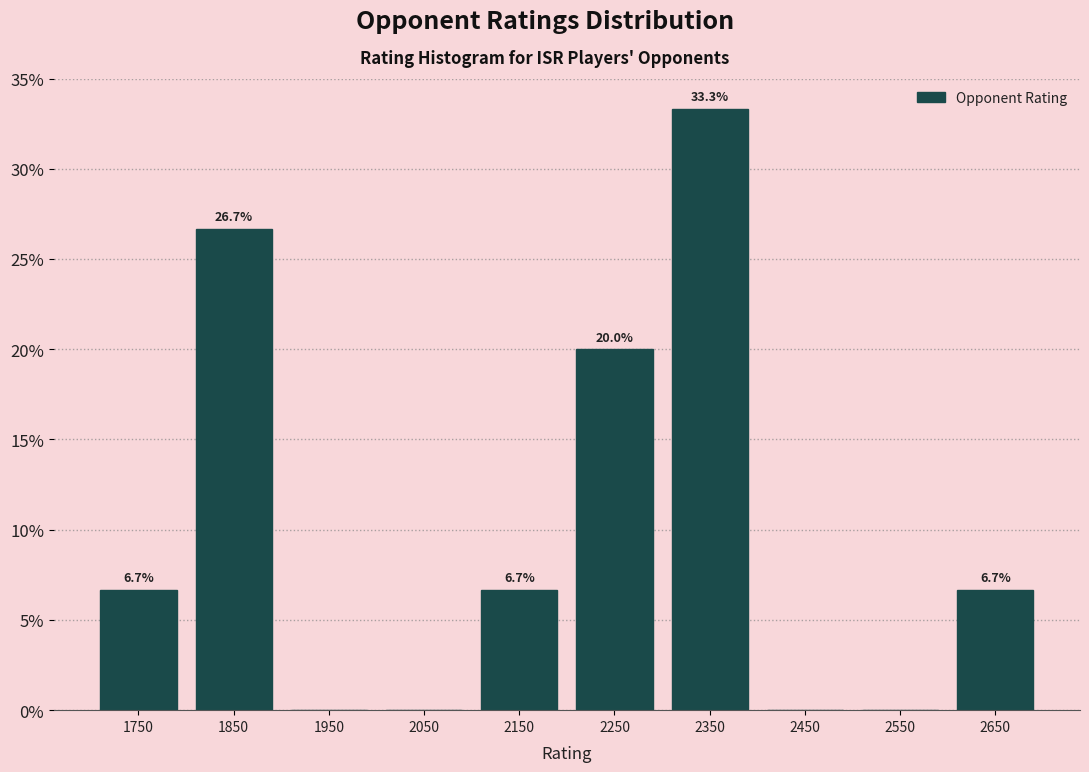

Which range on the x-axis has the tallest bar?

2300 to 2400